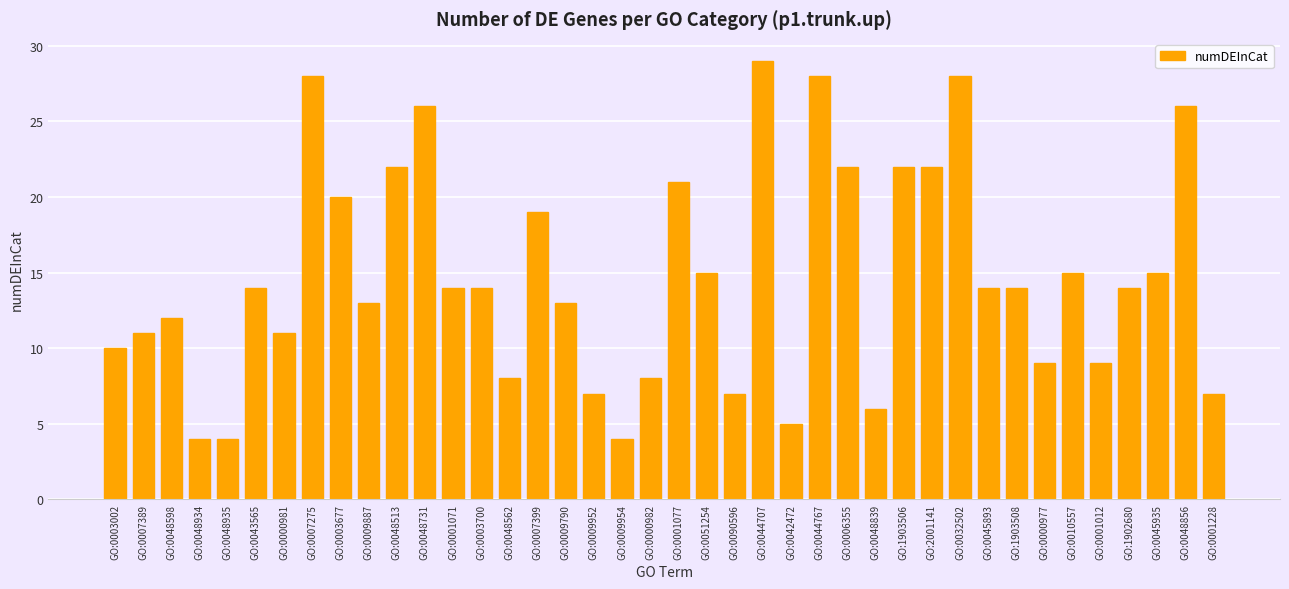

Which has a higher value, GO:0042472 or GO:0007389?

GO:0007389